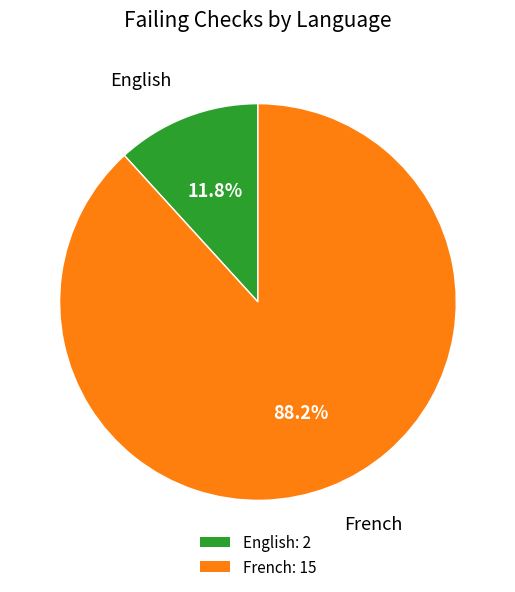

What is the total percentage of English and French?

100.0%